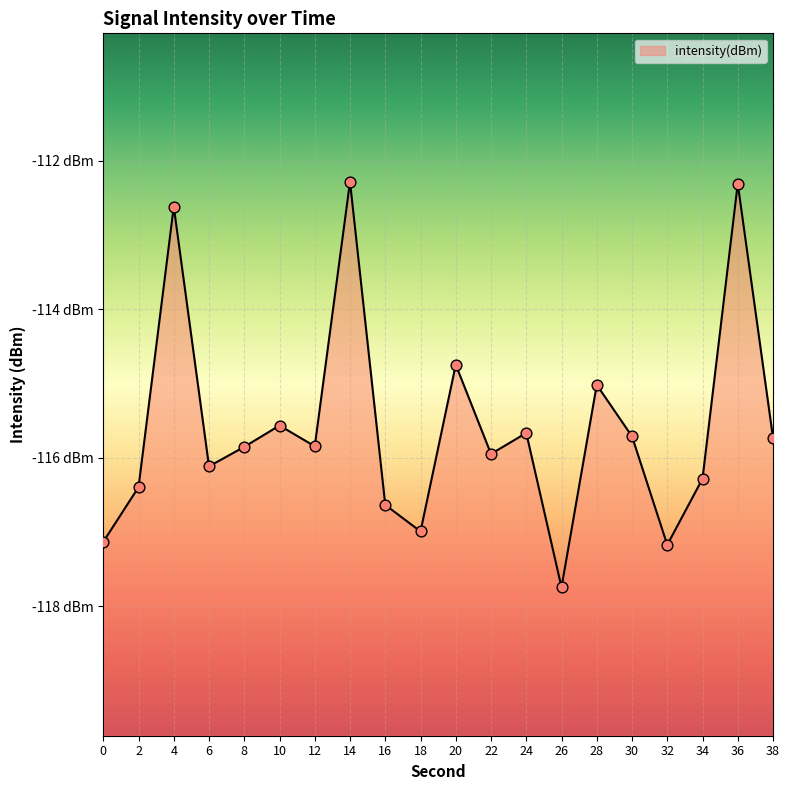

Which has a higher value, 22 or 20?

20